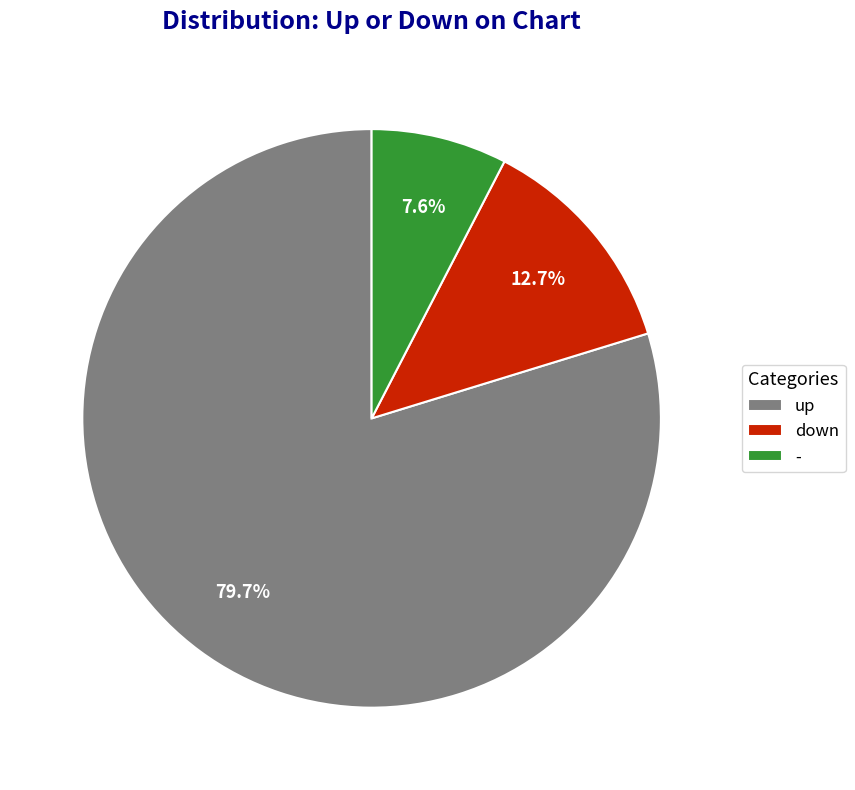

Which category has the biggest portion of the pie?

up